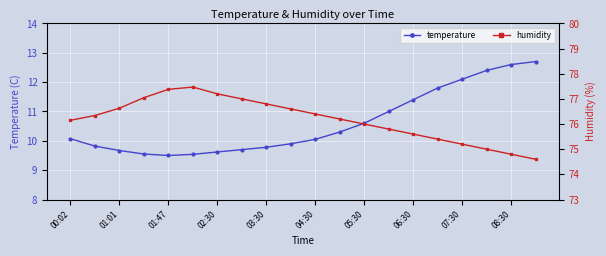

True or false: temperature has a value of 6.9 at 08:30.

False